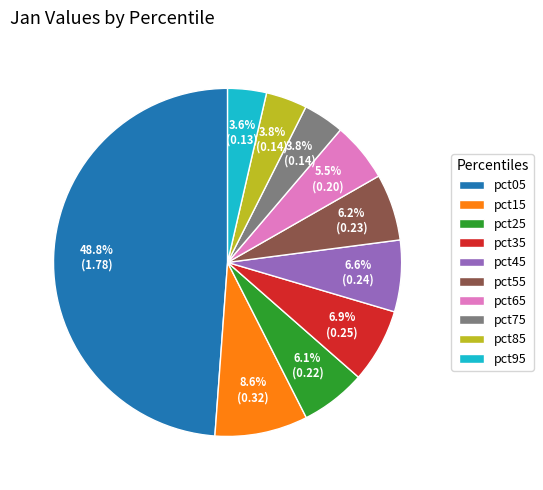

Does pct65 represent more than half of the total?

No